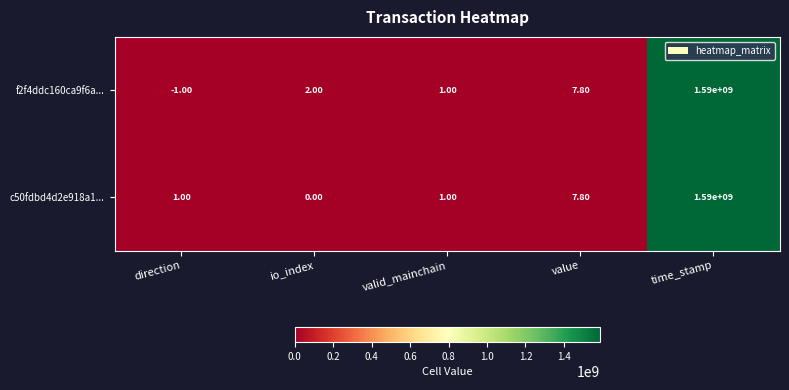

How many categories are shown in the chart?

5